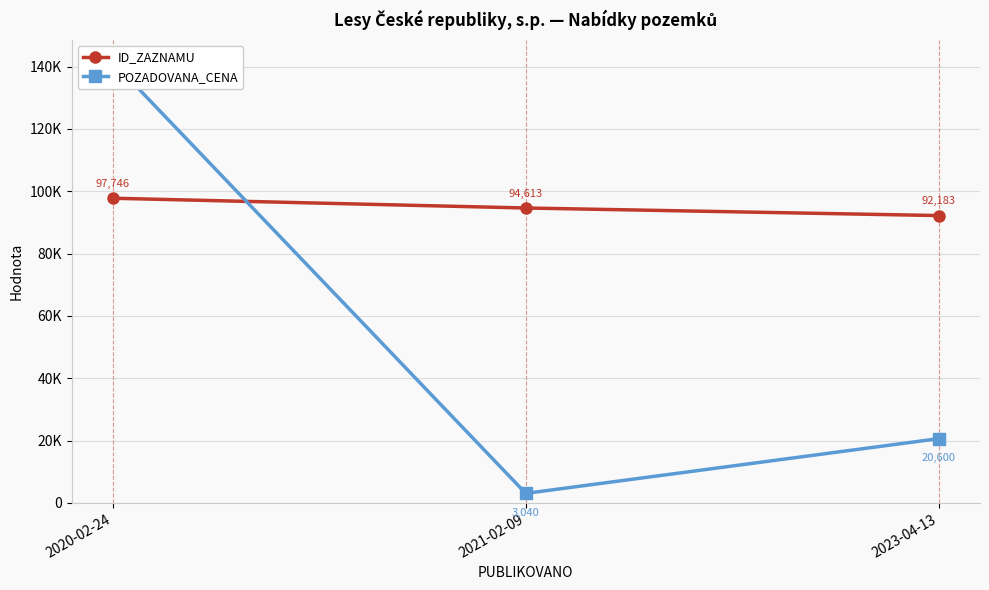

What is the average value of the POZADOVANA_CENA series?

55053